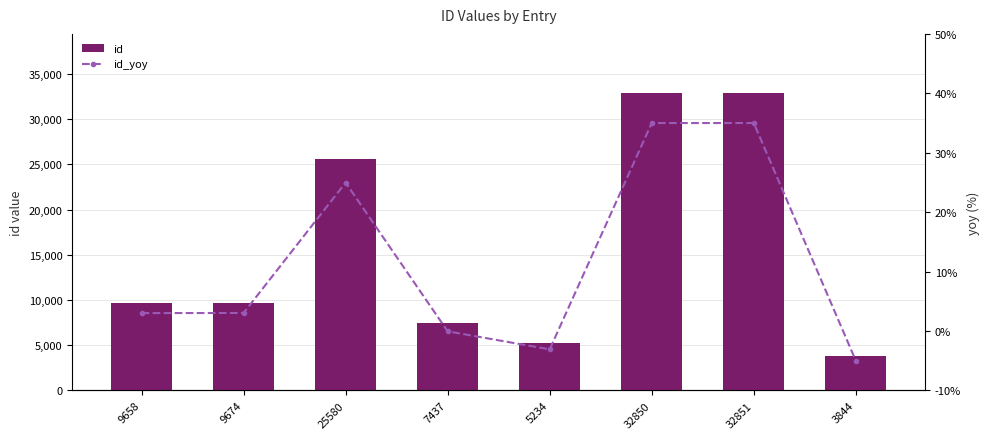

Reading right to left, list all the values displayed in this chart.

id: 3844=3844.0	32851=32851.0	32850=32850.0	5234=5234.0	7437=7437.0	25580=25580.0	9674=9674.0	9658=9658.0
id_yoy: 3844=-5.0	32851=35.0	32850=35.0	5234=-3.1	7437=-0.0	25580=25.0	9674=3.0	9658=3.0